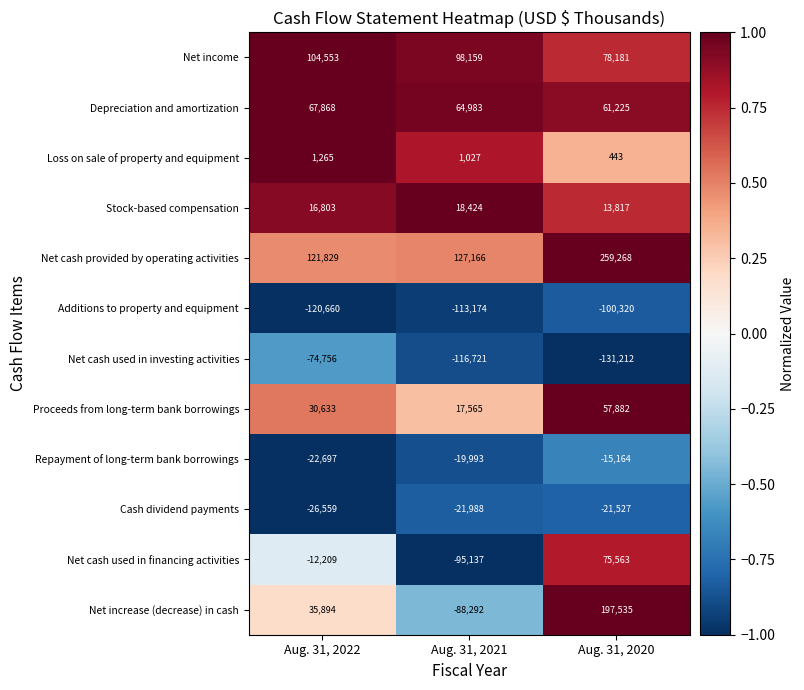

Is the value of Net cash used in financing activities at Aug. 31, 2022 greater than the value of Loss on sale of property and equipment at Aug. 31, 2022?

No